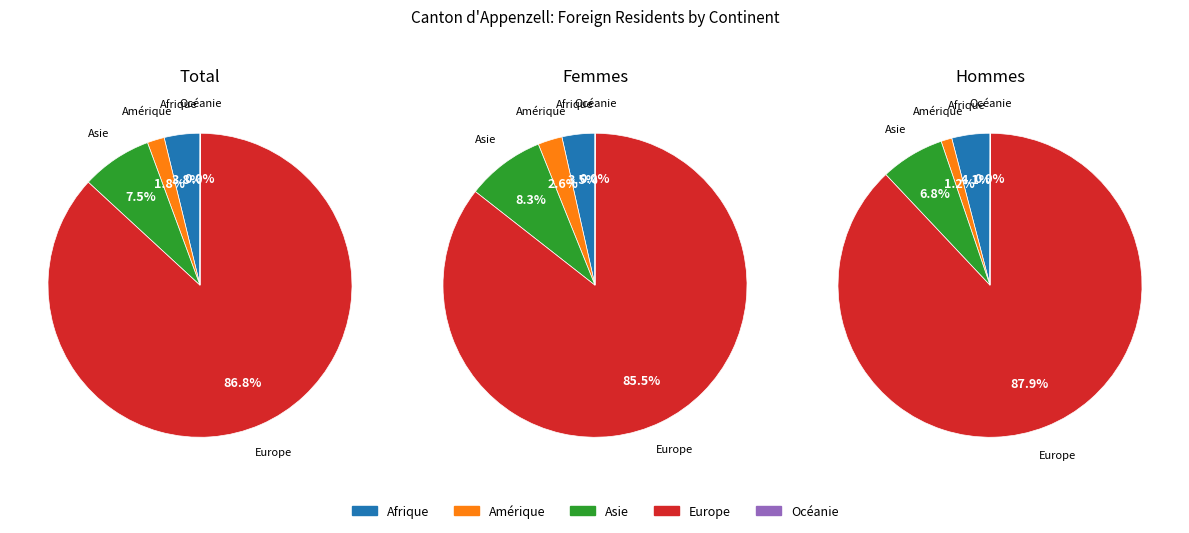

To the nearest percent, what is the difference between the largest and smallest slice percentages?

87%